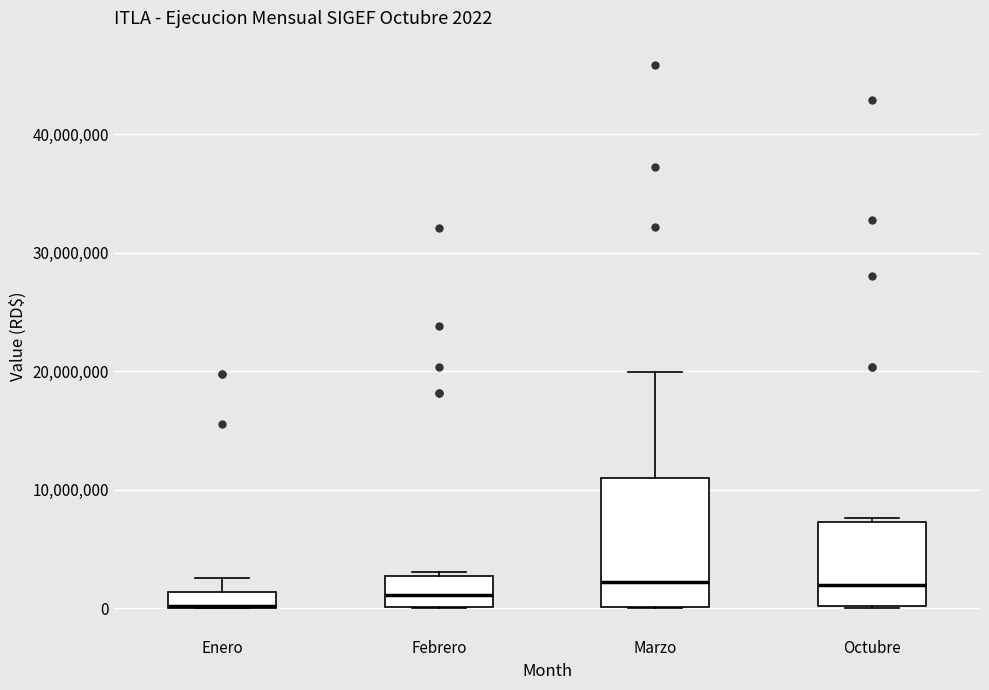

Which box is the tallest, from its lower edge to its upper edge?

Marzo